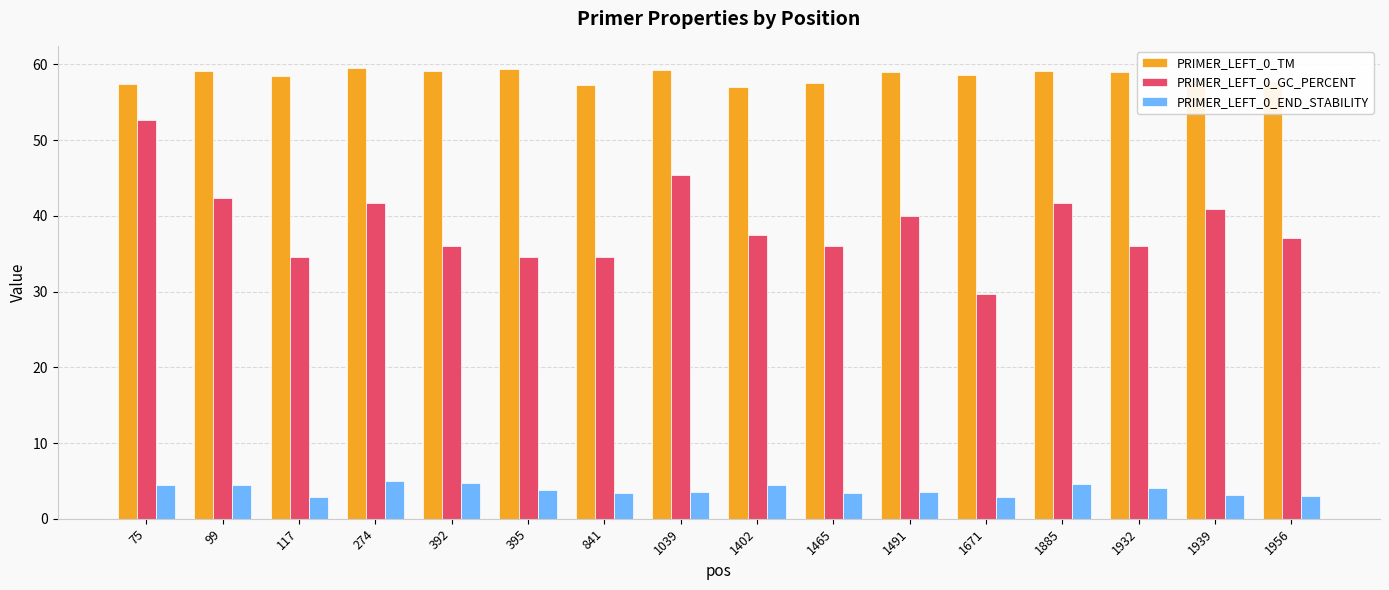

The PRIMER_LEFT_0_END_STABILITY series shows 4.1 at 1932. True or false?

True